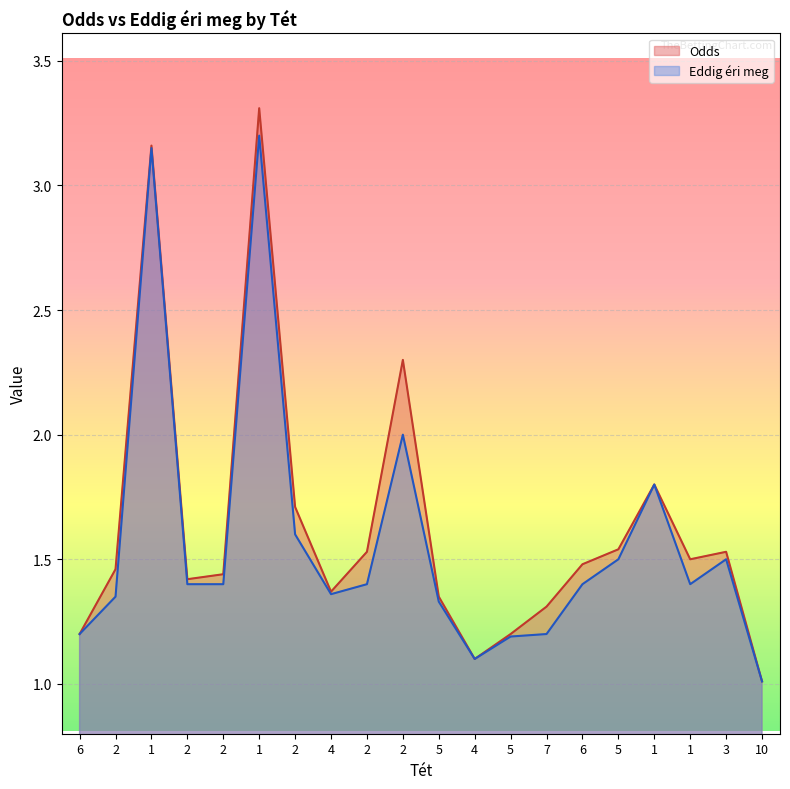

True or false: Eddig éri meg has more than 2 points higher than both neighbors.

True